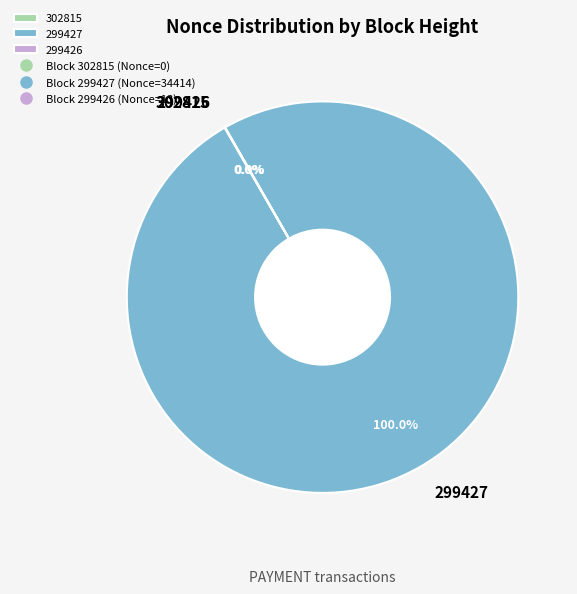

The 302815 slice represents 0% of the pie. True or false?

True